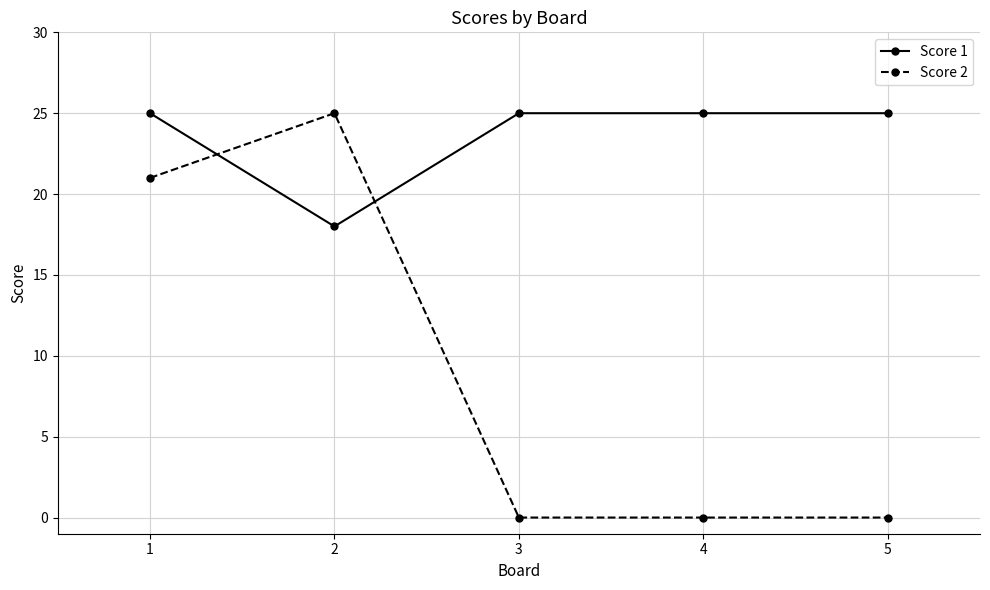

What is the sum of the Score 1 values at 5 and 4?

50